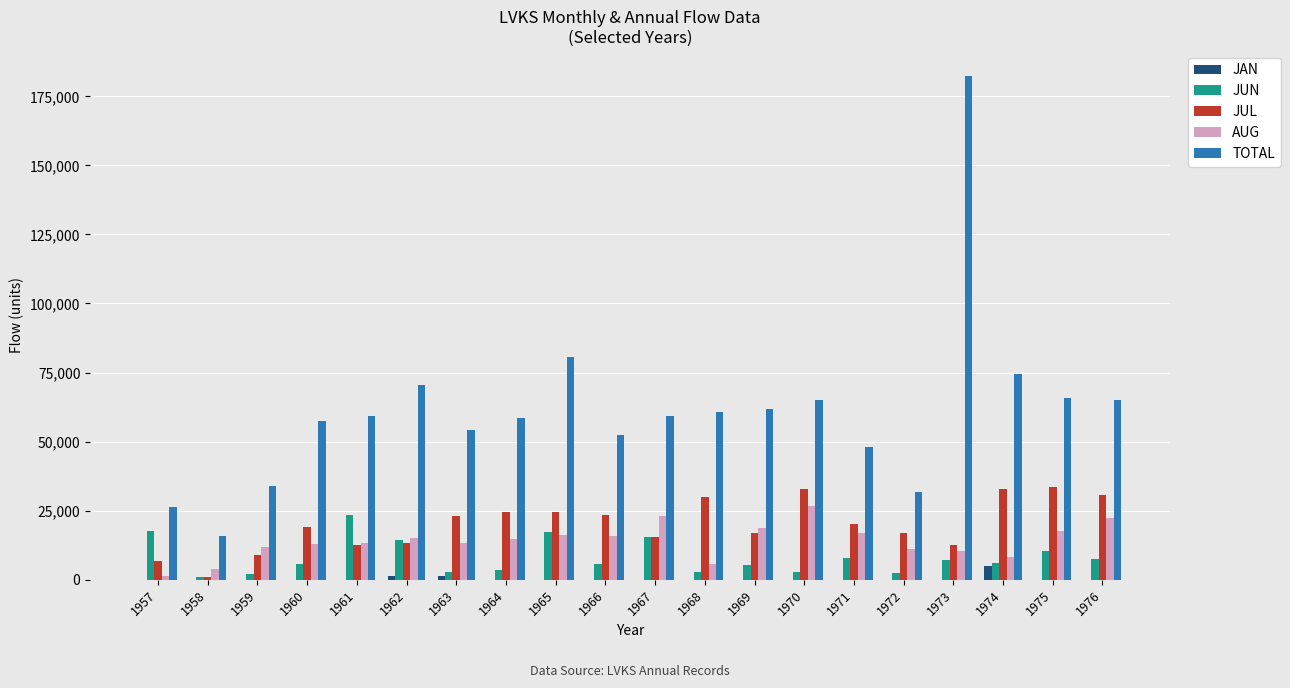

What is the maximum value shown in the chart?

182352